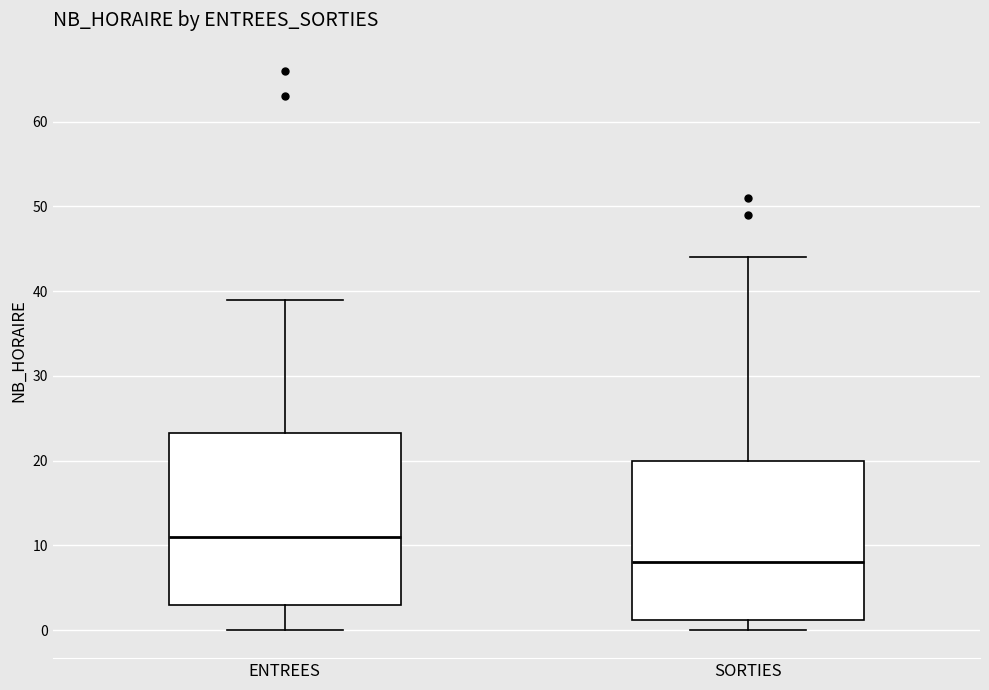

Comparing the boxes themselves (not the whiskers), which one is the tallest?

ENTREES